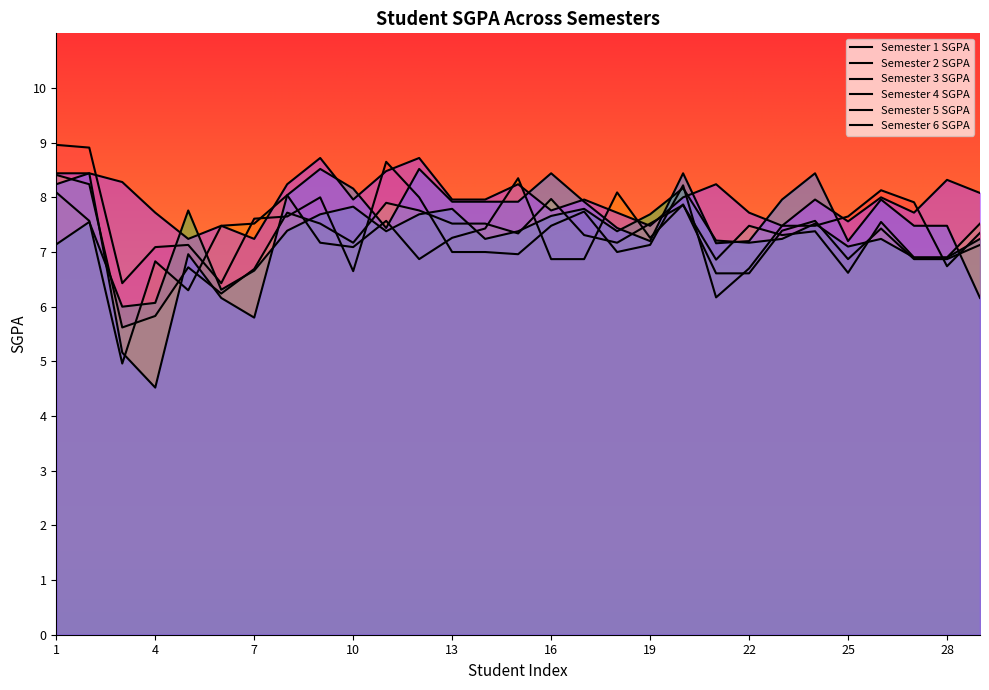

The value of Semester 1 SGPA at 25 is 8.1. True or false?

True